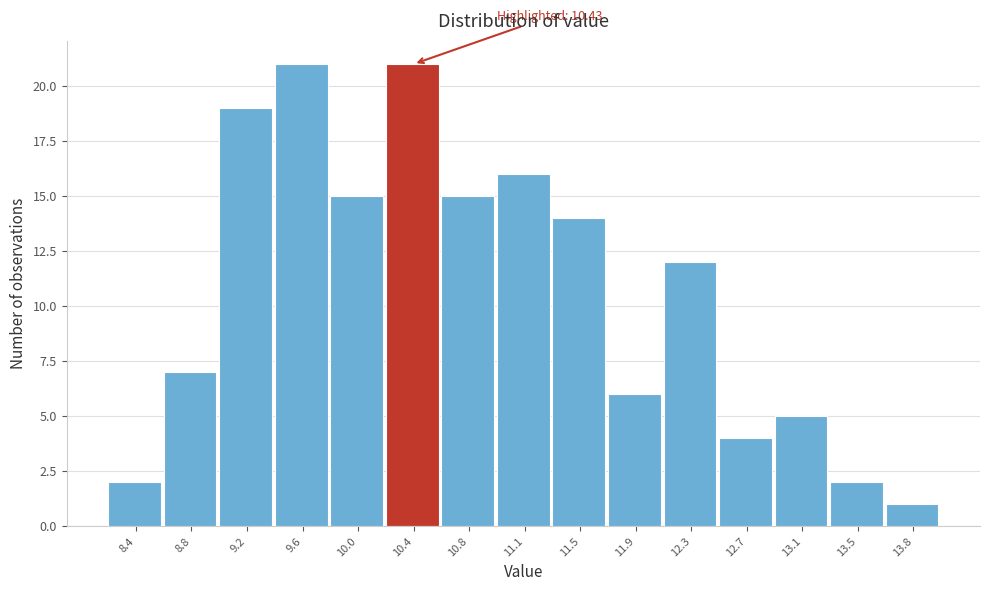

Reading right to left, list all the values displayed in this chart.

1	2	5	4	12	6	14	16	15	21	15	21	19	7	2